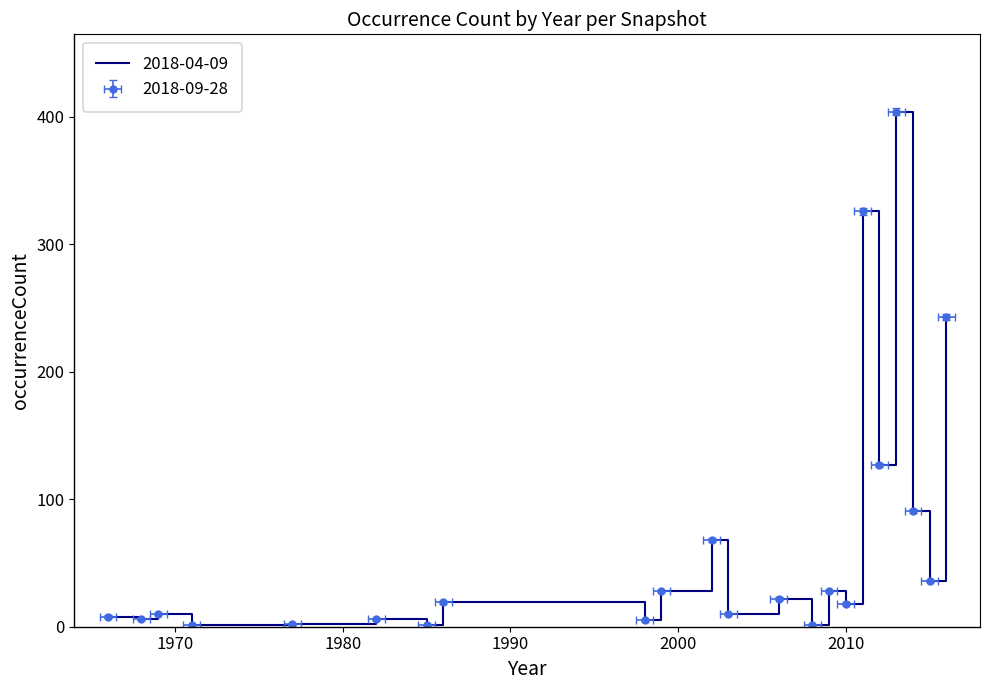

Does the chart have visible grid lines?

No